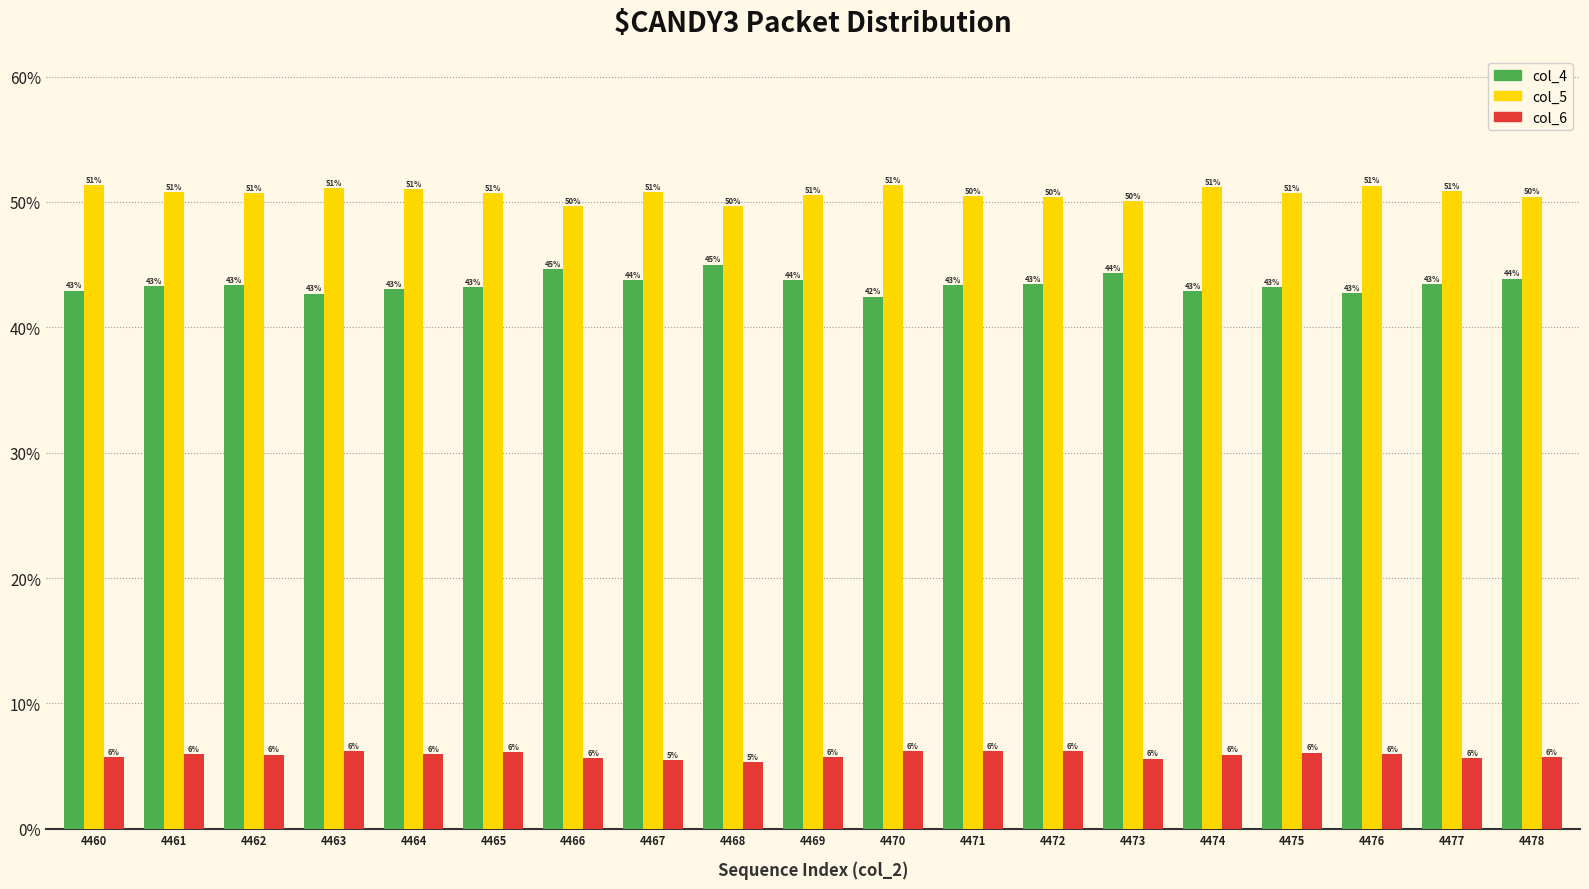

List the series in order of their overall mean, highest first.

col_5, col_4, col_6